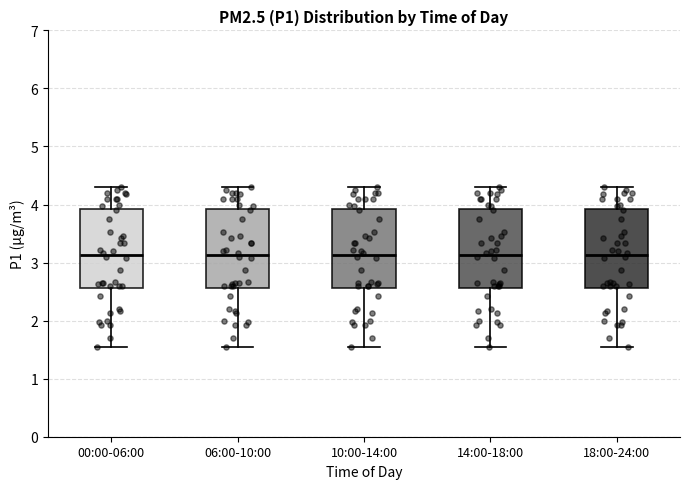

Reading left to right, transcribe this box plot: for each box, give where its median line is, the range the box spans, and where its two whiskers end, as read against the y-axis. The values are not printed on the chart, so give them approximately, as read against the axis.

00:00-06:00: median 3.1, box 2.6 to 3.9, whiskers 1.6 to 4.3
06:00-10:00: median 3.1, box 2.6 to 3.9, whiskers 1.6 to 4.3
10:00-14:00: median 3.1, box 2.6 to 3.9, whiskers 1.6 to 4.3
14:00-18:00: median 3.1, box 2.6 to 3.9, whiskers 1.6 to 4.3
18:00-24:00: median 3.1, box 2.6 to 3.9, whiskers 1.6 to 4.3